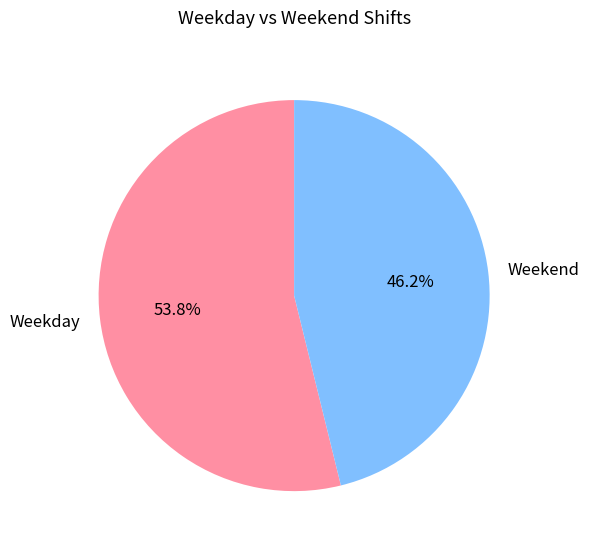

Between Weekday and Weekend, which is larger?

Weekday